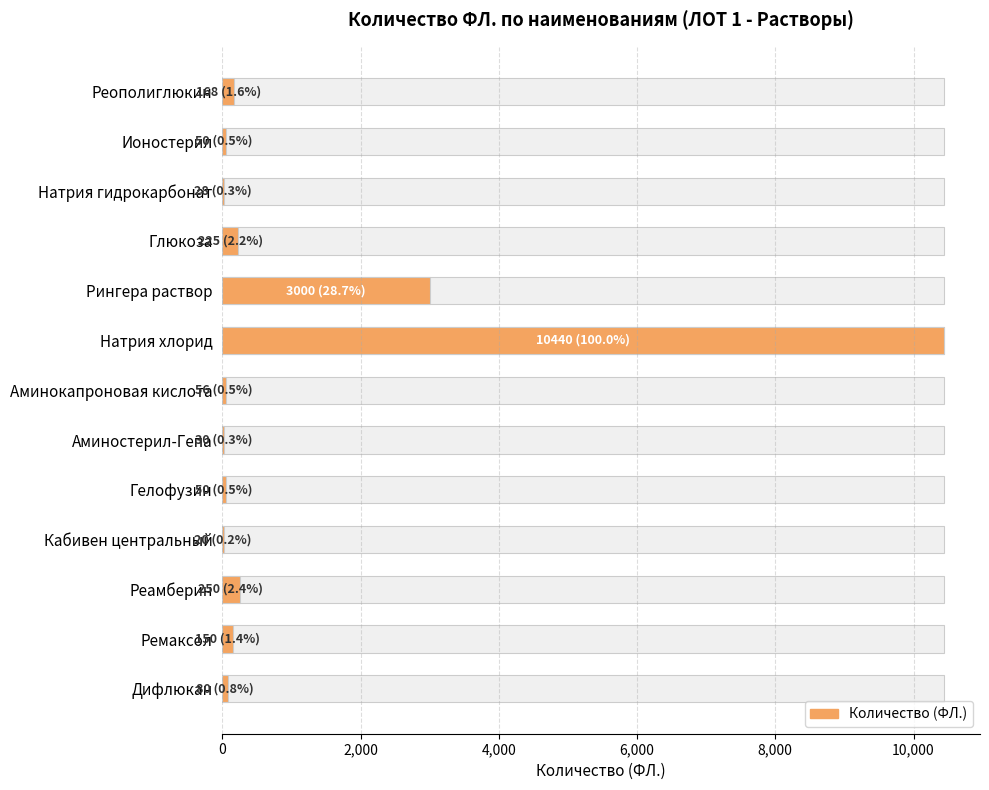

What is the sum of the values at Натрия хлорид and Реамберин?

10690